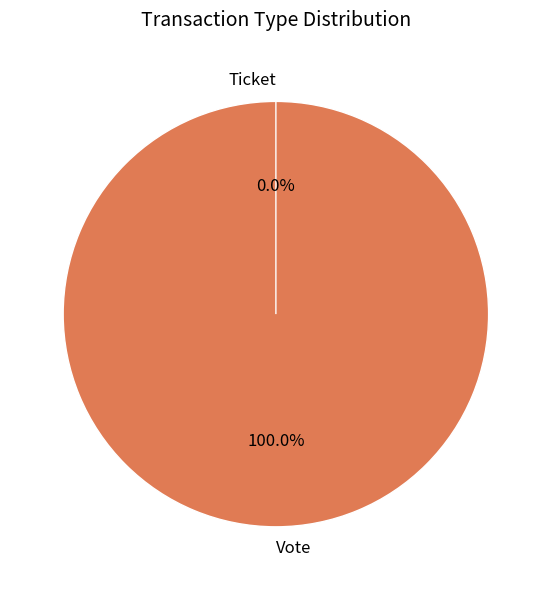

How many slices are in this pie chart?

2